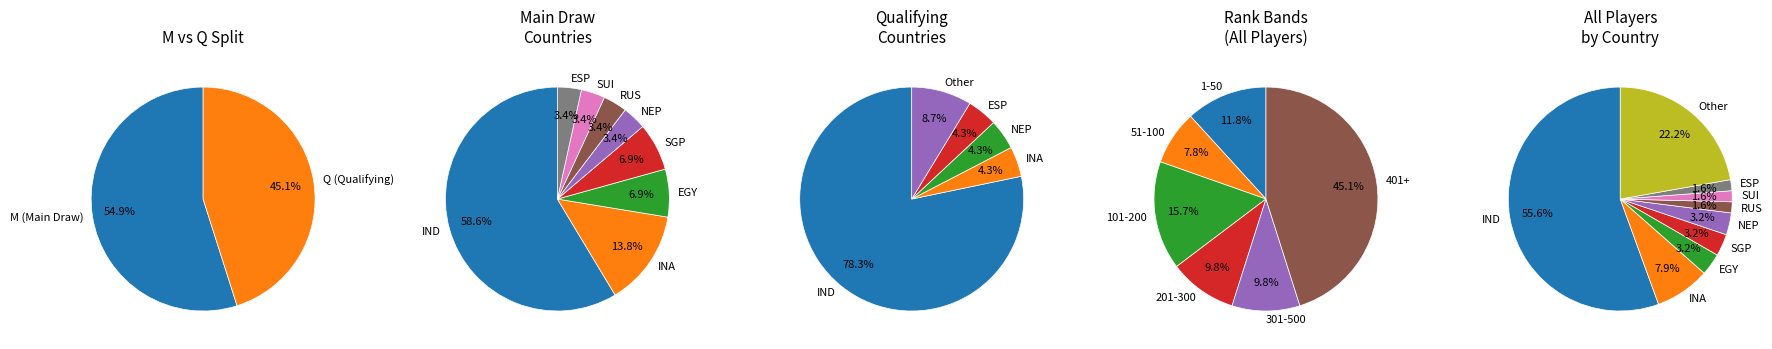

Does IND represent more than half of the total?

Yes